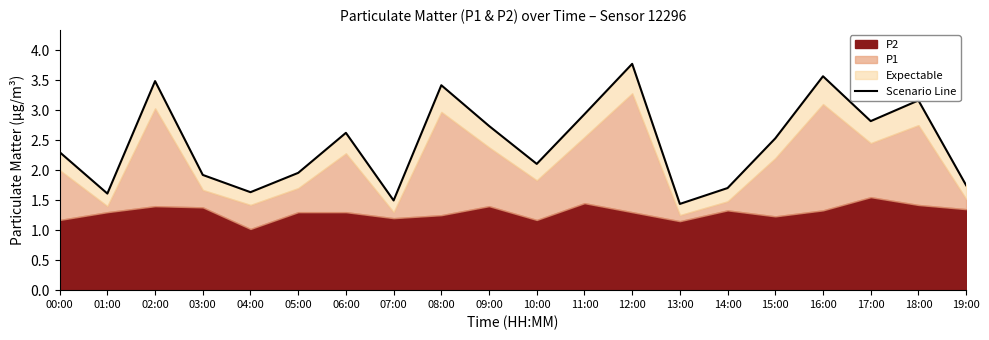

What is the change in value from 02:00 to 03:00?

-1.6